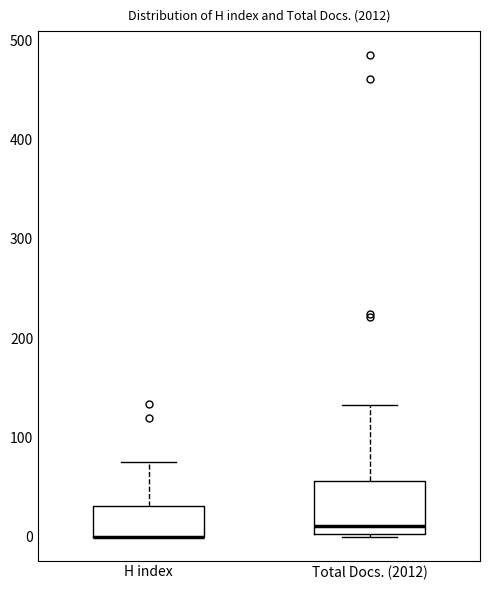

Reading left to right, transcribe this box plot: for each box, give where its median line is, the range the box spans, and where its two whiskers end, as read against the y-axis. The values are not printed on the chart, so give them approximately, as read against the axis.

H index: median 0 (drawn on the box's lower edge), box 0 to 30, whiskers 0 to 80
Total Docs. (2012): median 10, box 0 to 60, whiskers 0 to 130